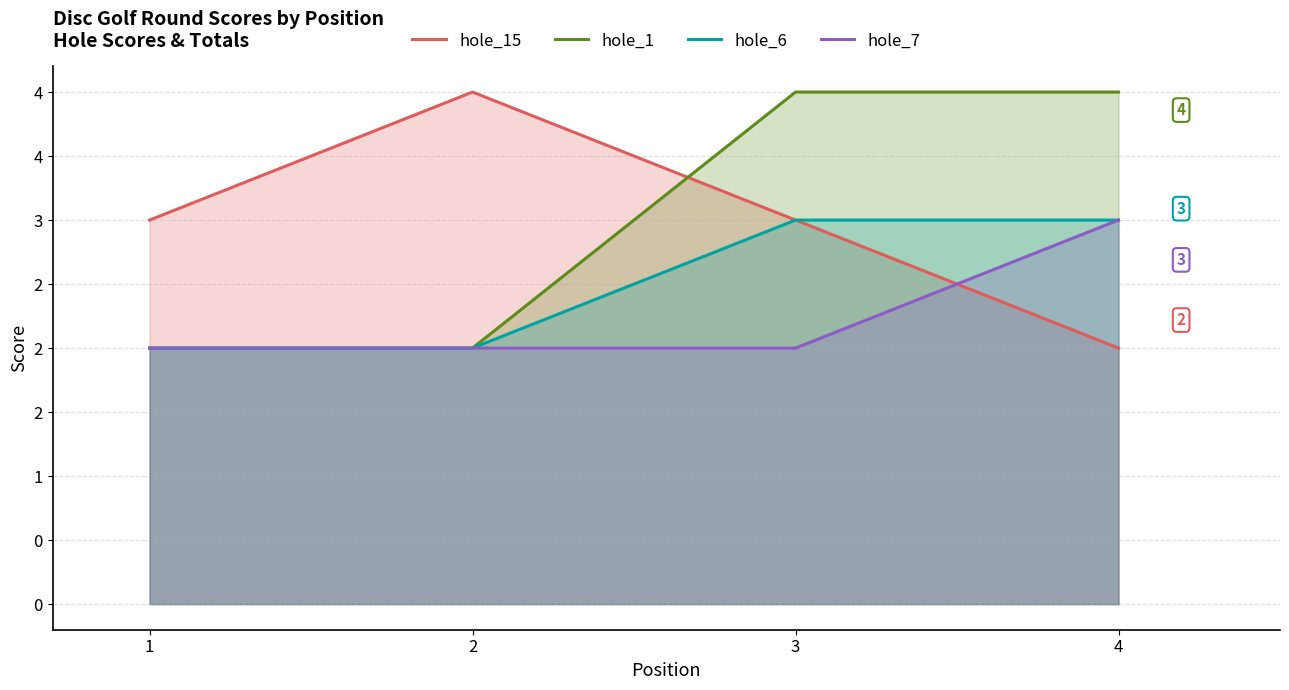

True or false: hole_15 has a value of 3 at 1.

True